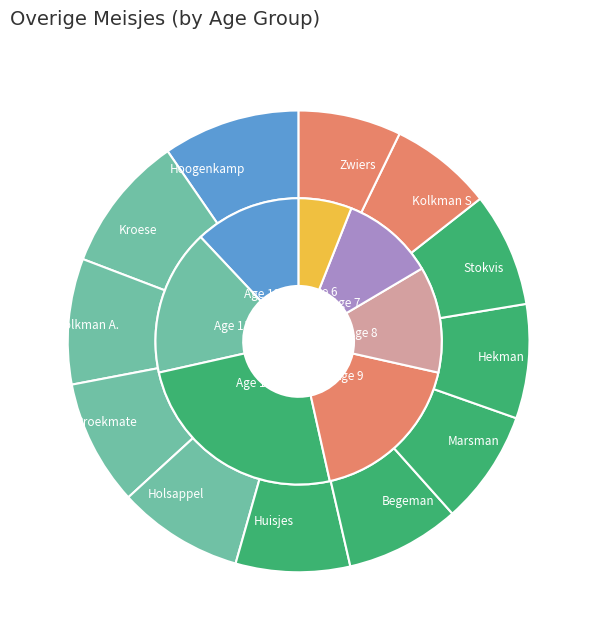

Which category has the biggest portion of the pie?

12